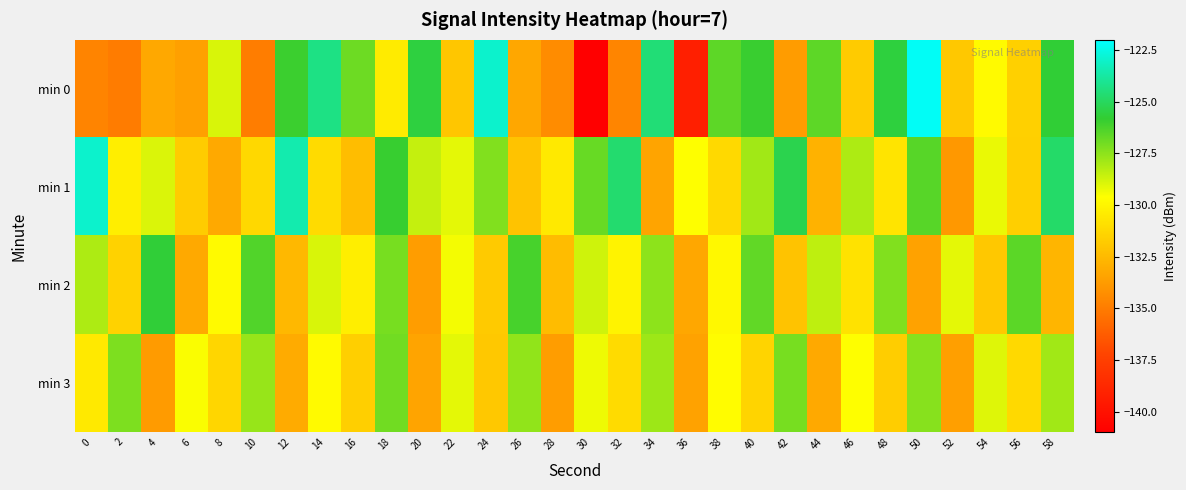

Which series has the largest total across all categories?

min 1